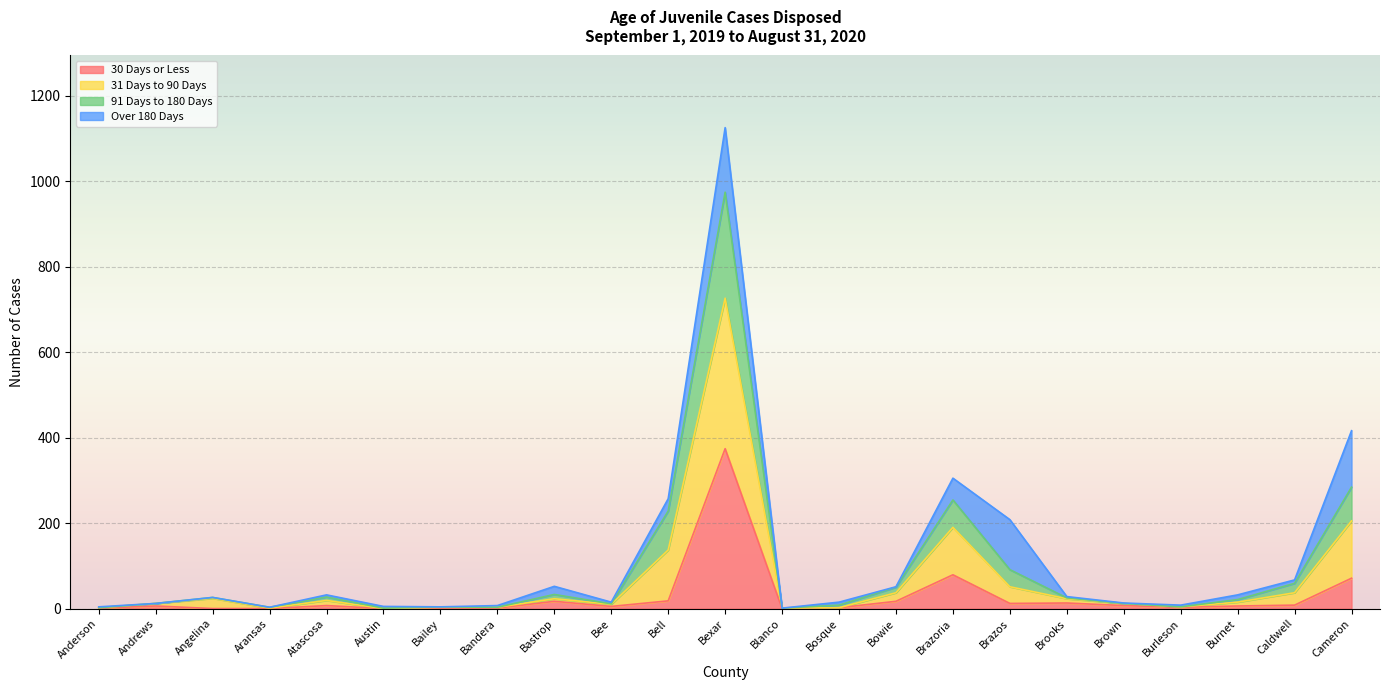

The 30 Days or Less series shows 19 at Brooks. True or false?

False